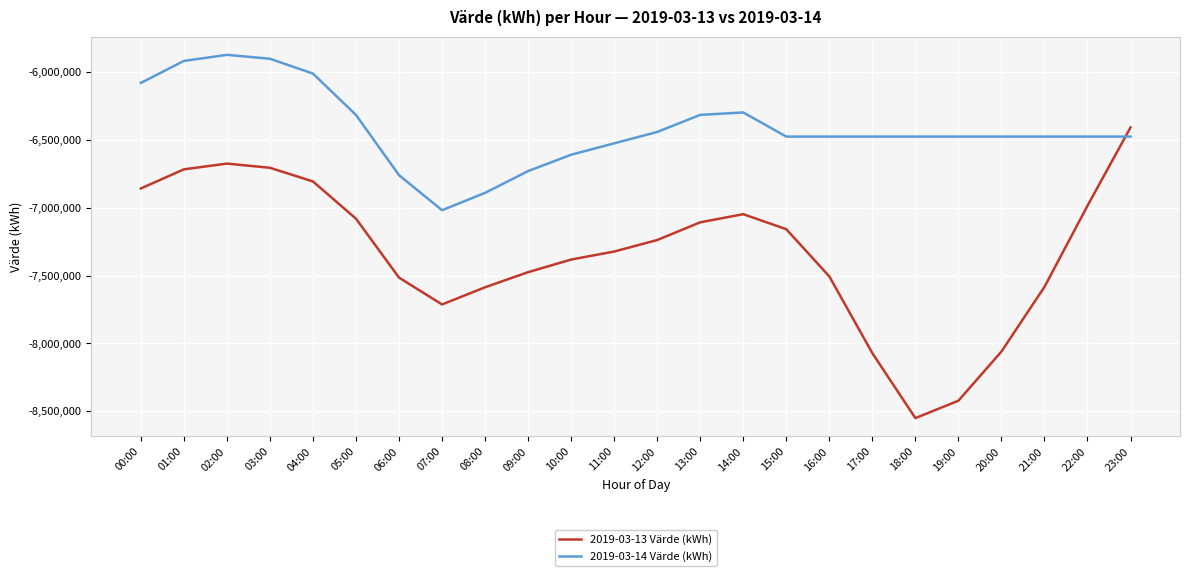

What is the sum of all 2019-03-14 Värde (kWh) values?

-153956291.2